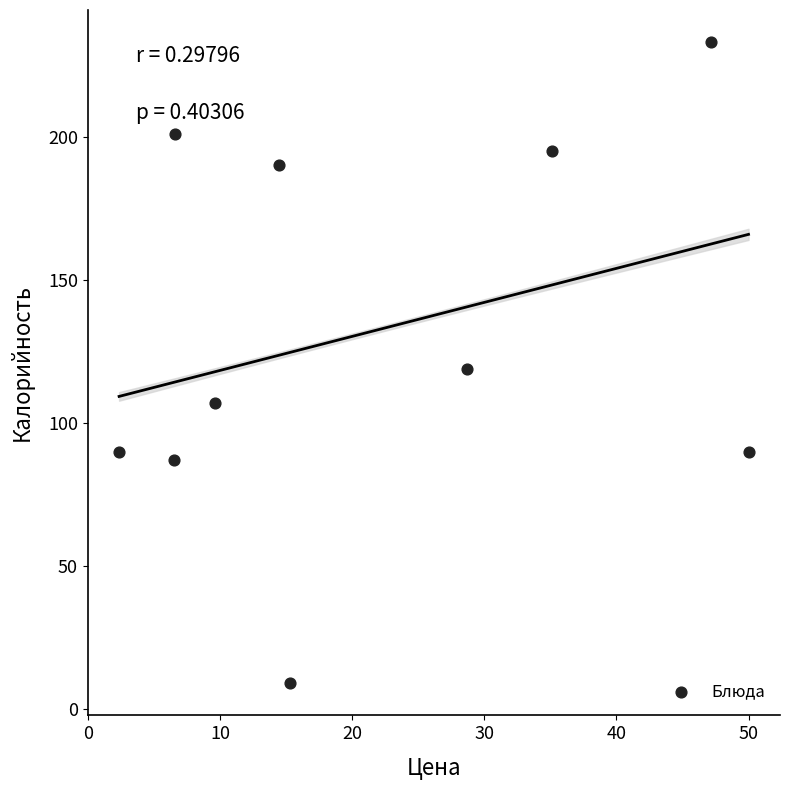

What is the range of X values (max minus min)?

47.7